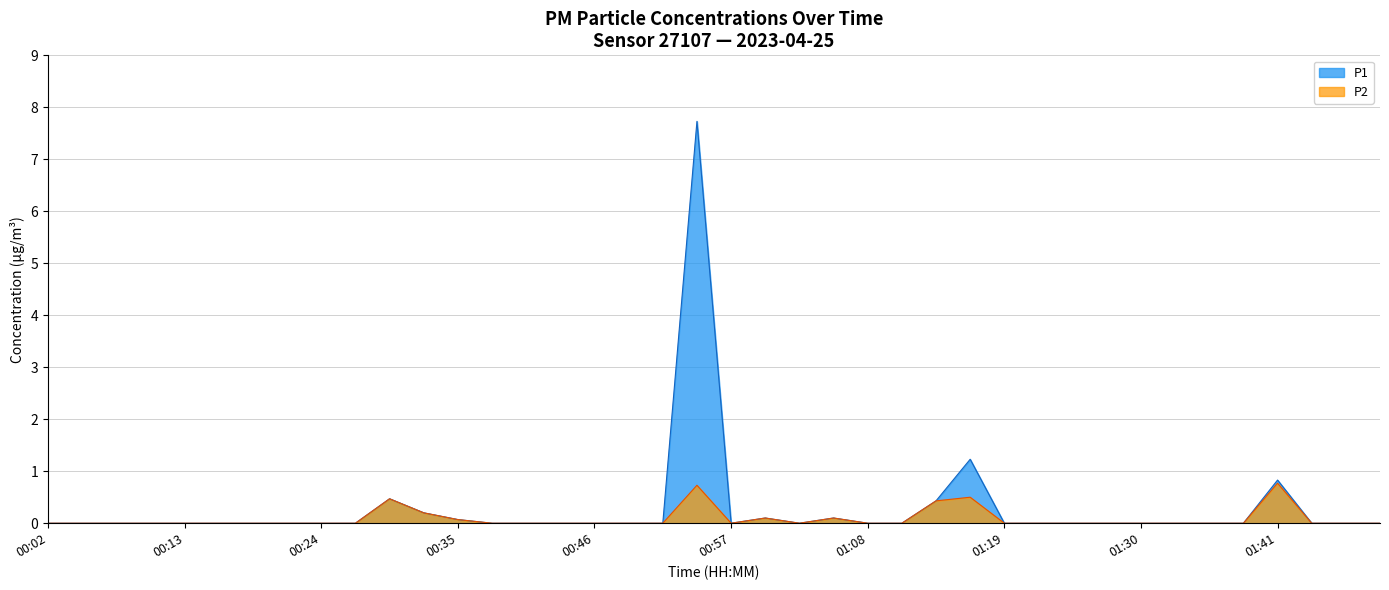

Which series has the largest range (max minus min)?

P1